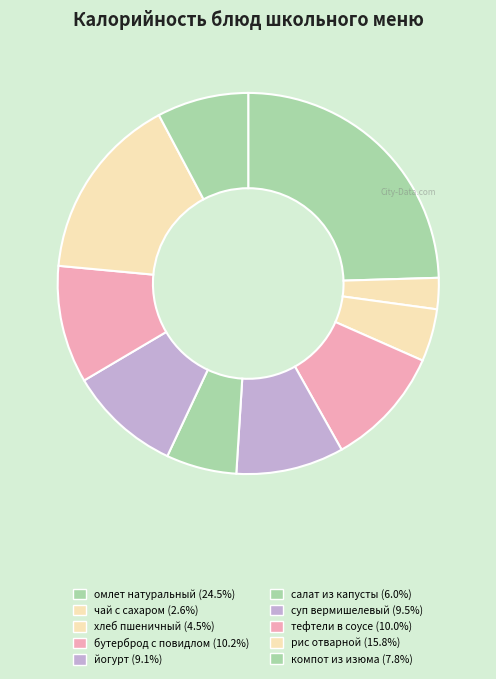

Count the number of slices in the pie.

10